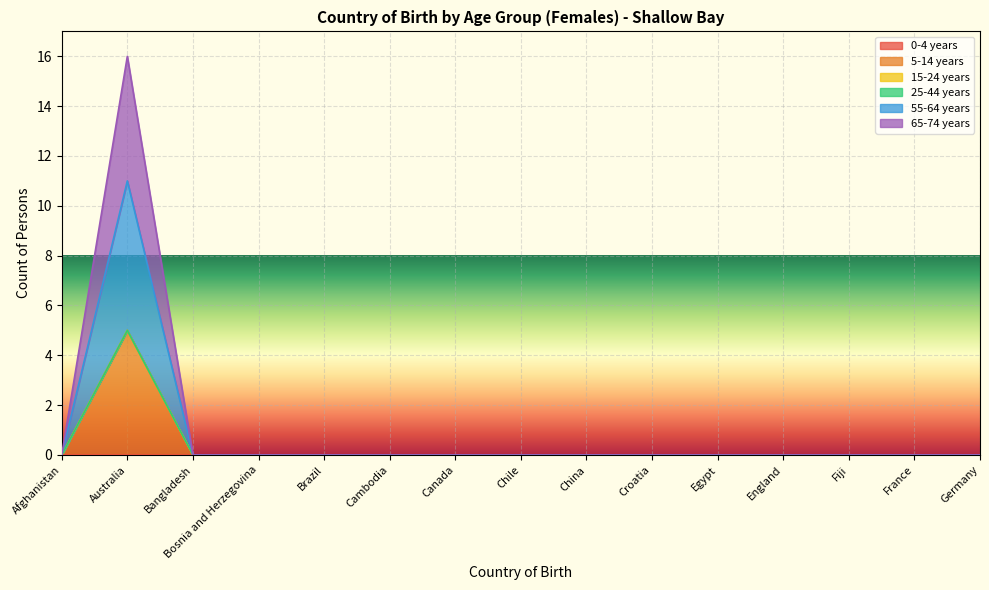

How many 65-74 years values are between 0 and 1?

14